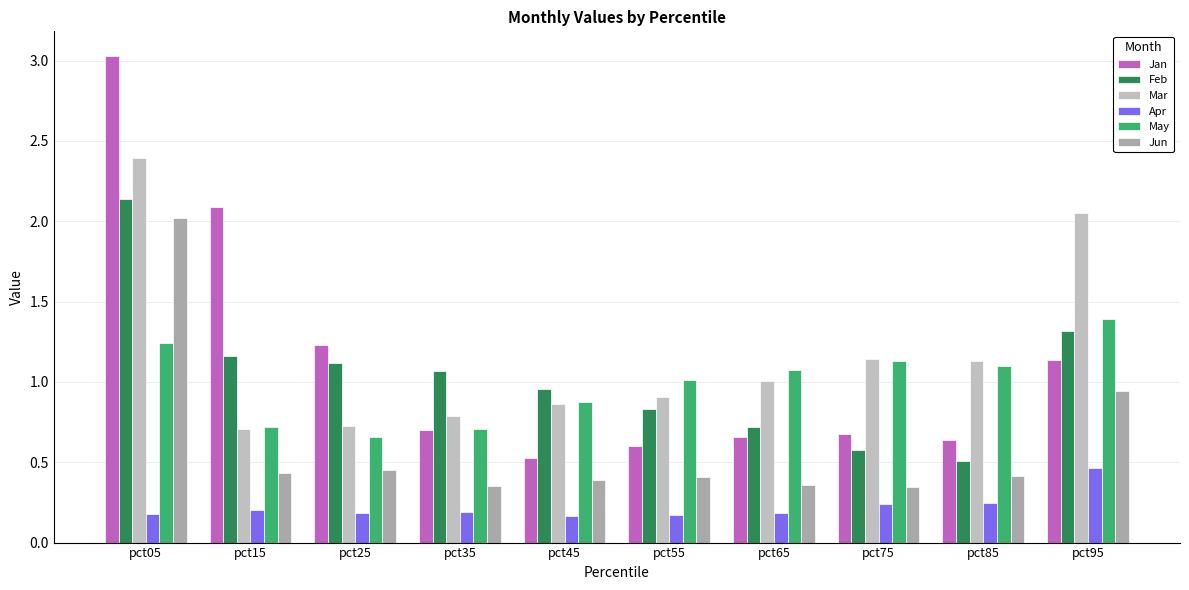

What is the value of the Feb bar at the 5th from the left?

1.0